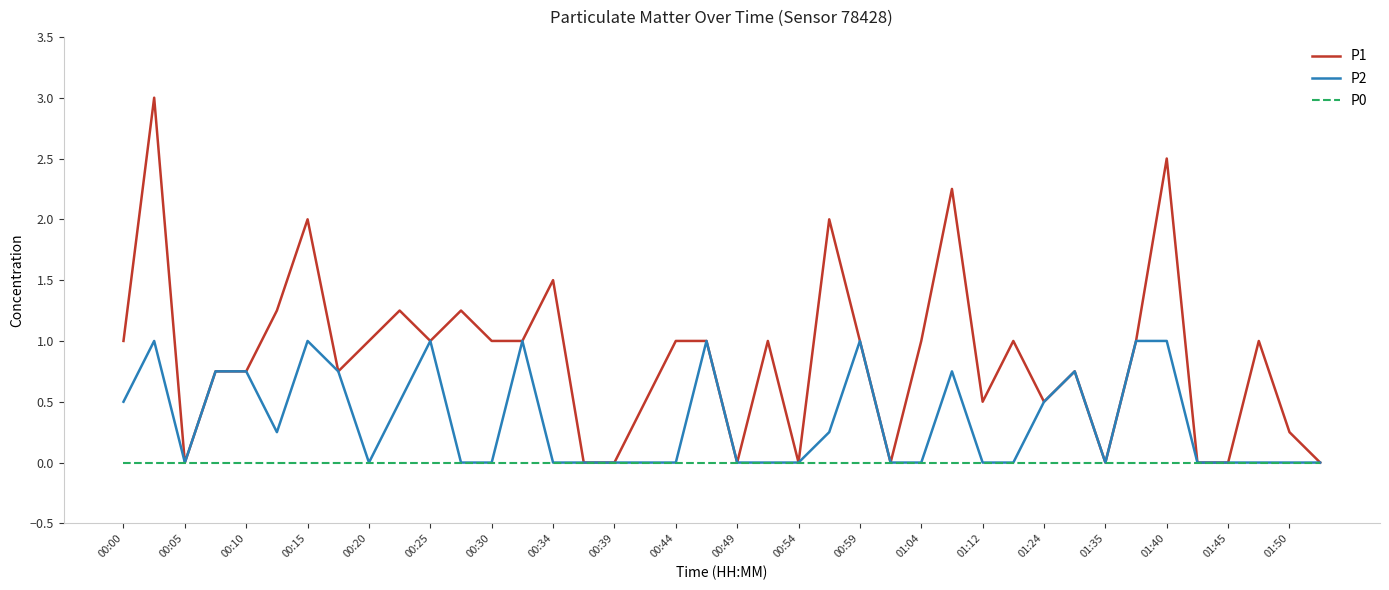

Which series has the largest range (max minus min)?

P1